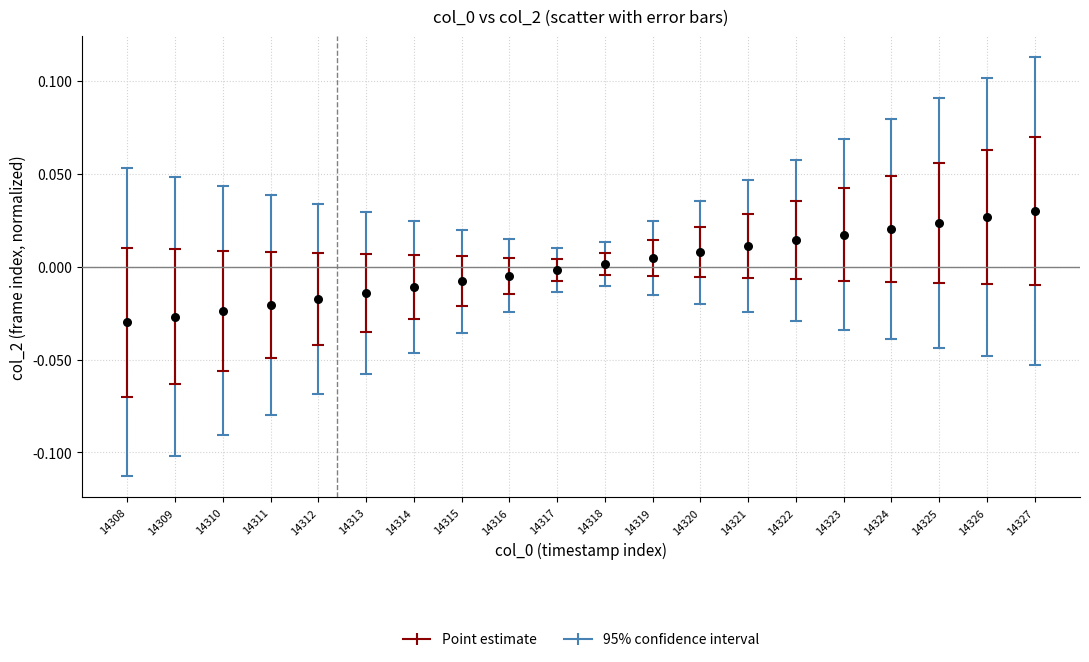

How many points are shown in the scatter plot?

20